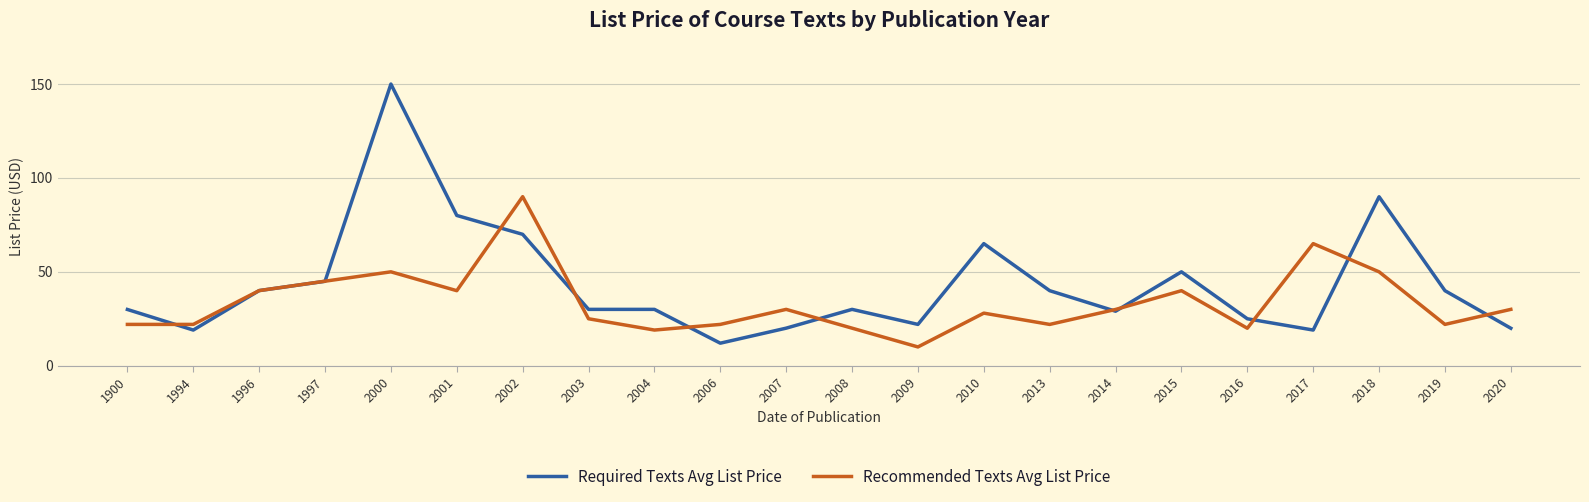

List the series in order of their peak value, lowest first.

Recommended Texts Avg List Price, Required Texts Avg List Price